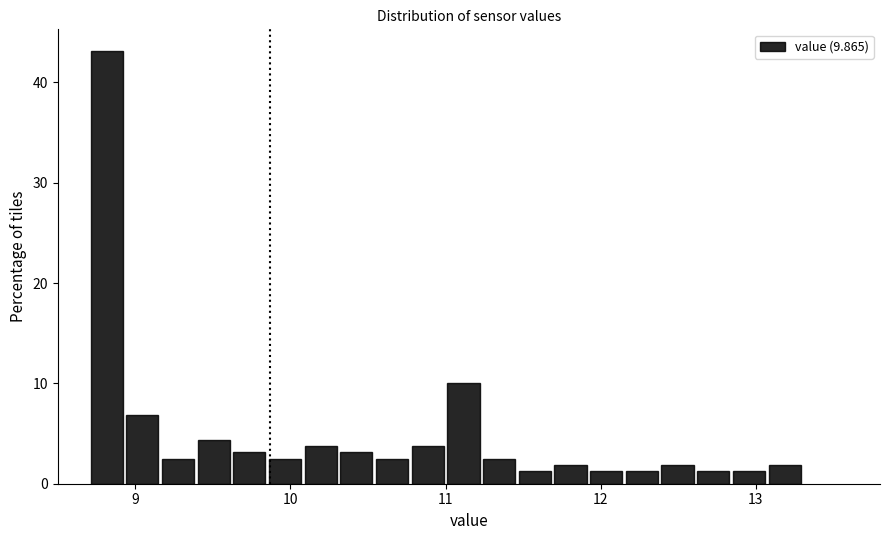

Around what value on the x-axis is the tallest bar? Give the approximate position of its centre, as read against the axis.

8.8